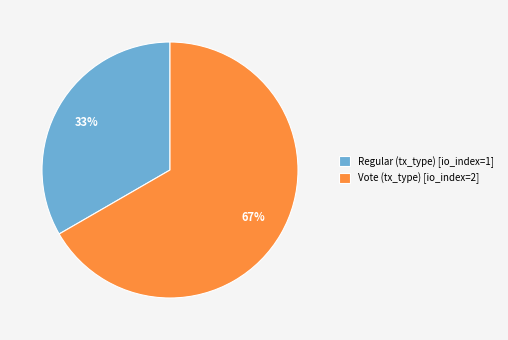

True or false: Regular (tx_type) [io_index=1] accounts for 25% of the total.

False